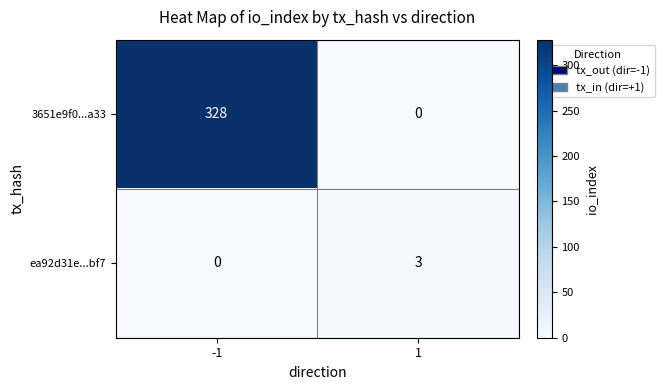

At which category is the sum across all series the highest?

-1